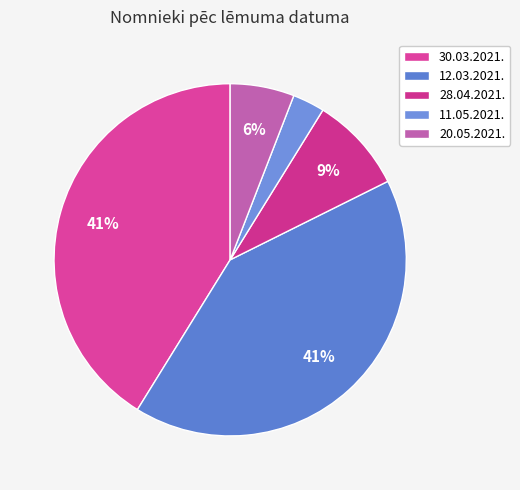

How many slices are in this pie chart?

5